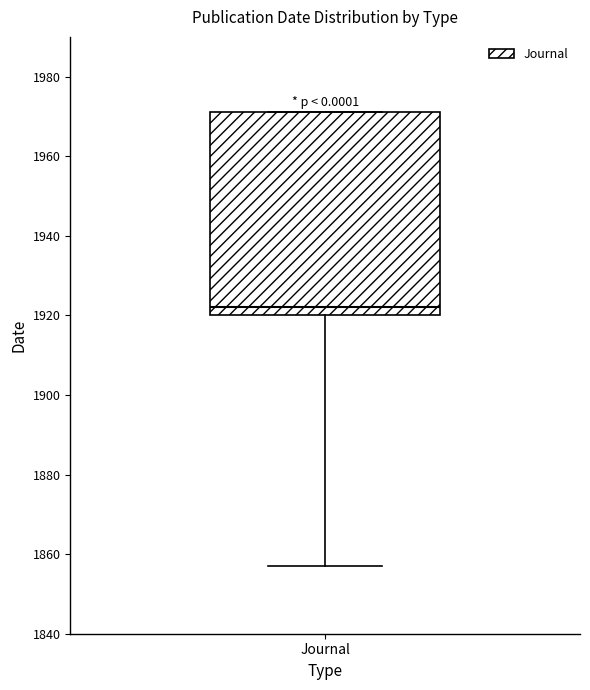

Where is the lower edge of the box for Journal on the y-axis? The values are not printed on the chart, so give them approximately, as read against the axis.

1920